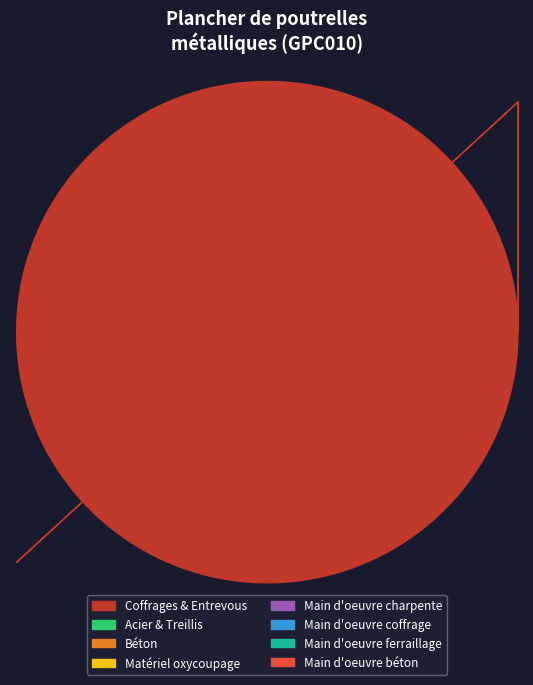

Is there any slice that represents more than half of the pie?

Yes